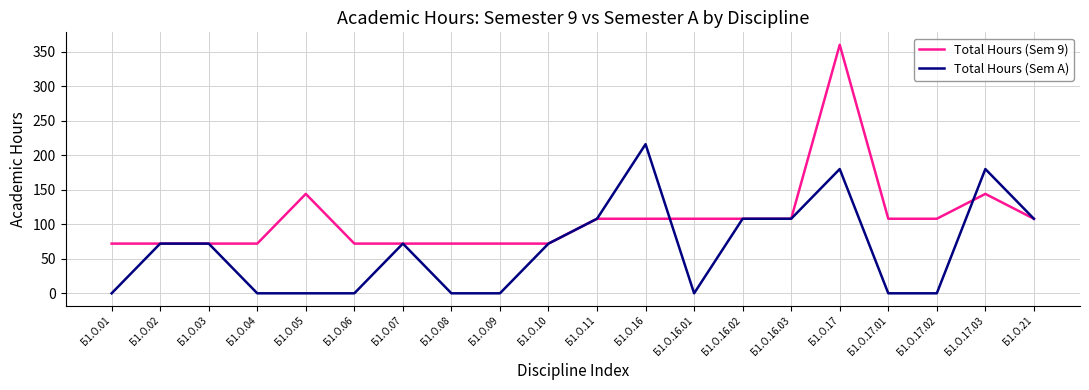

Which series has the widest spread of values?

Total Hours (Sem 9)